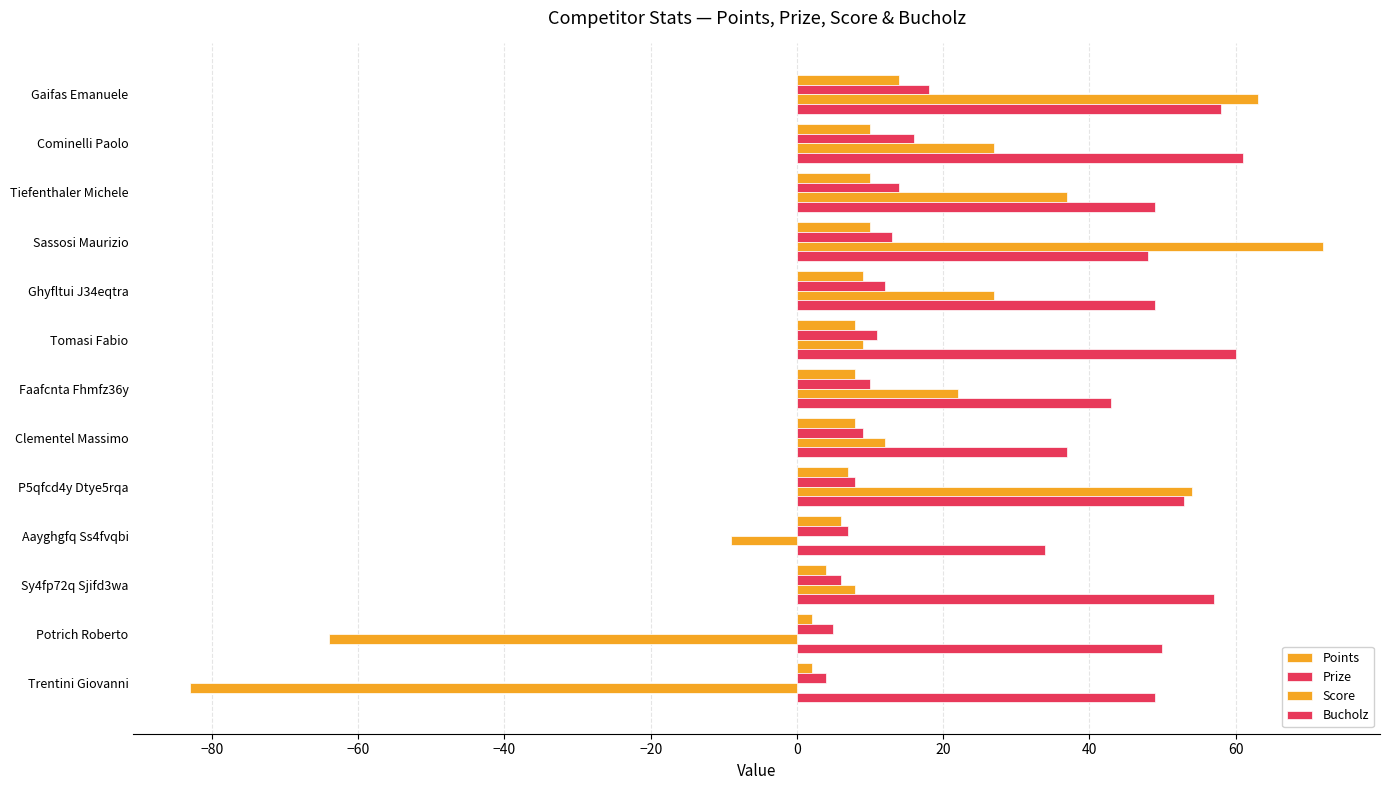

At how many categories does at least one series exceed 41?

11